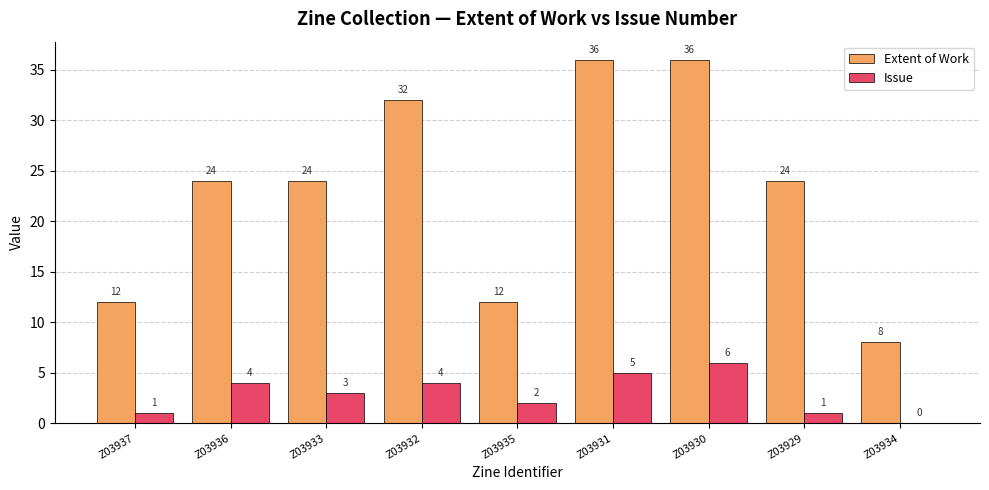

At which label is Issue closest to 3?

Z03933